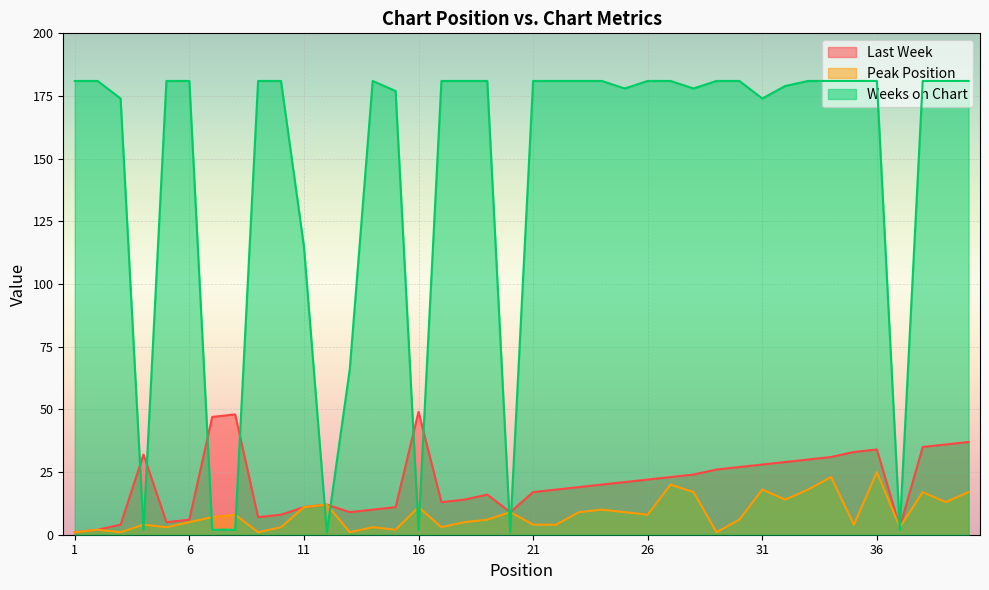

What are all the series names shown in the legend?

Last Week, Peak Position, Weeks on Chart